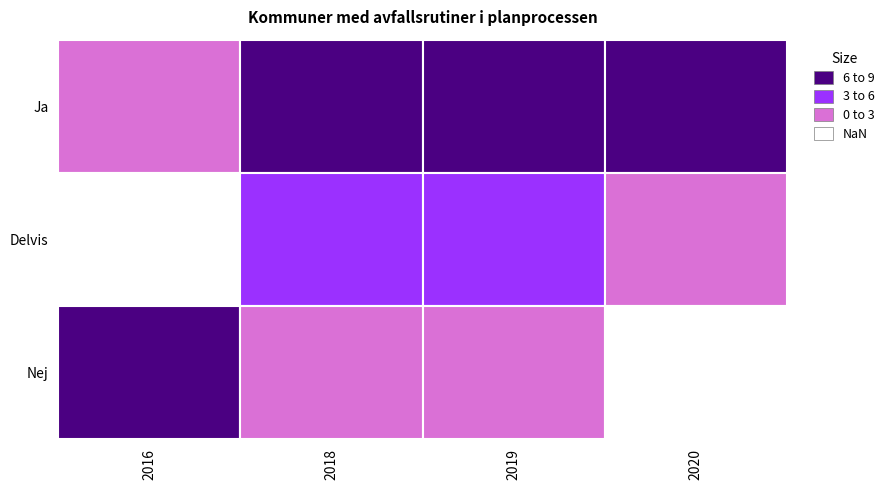

Which series has the largest range (max minus min)?

Nej